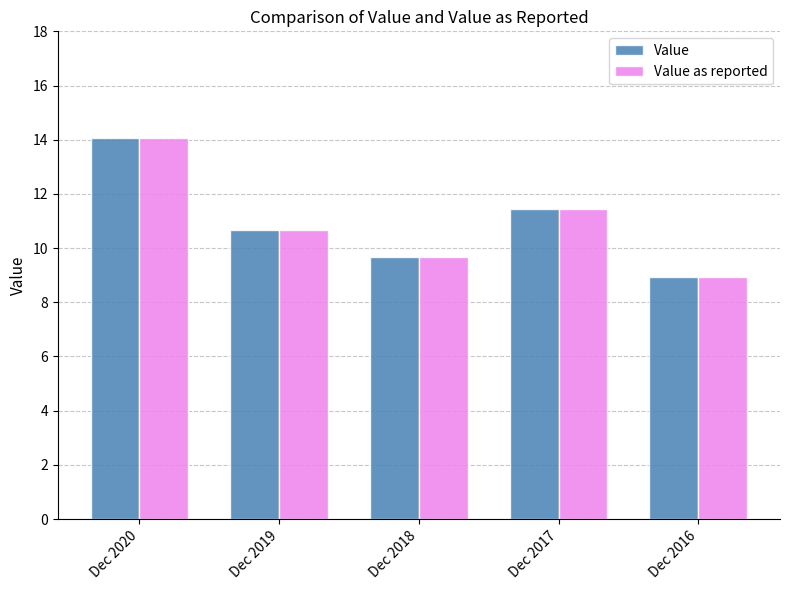

What is the total value across all series at Dec 2017?

22.9